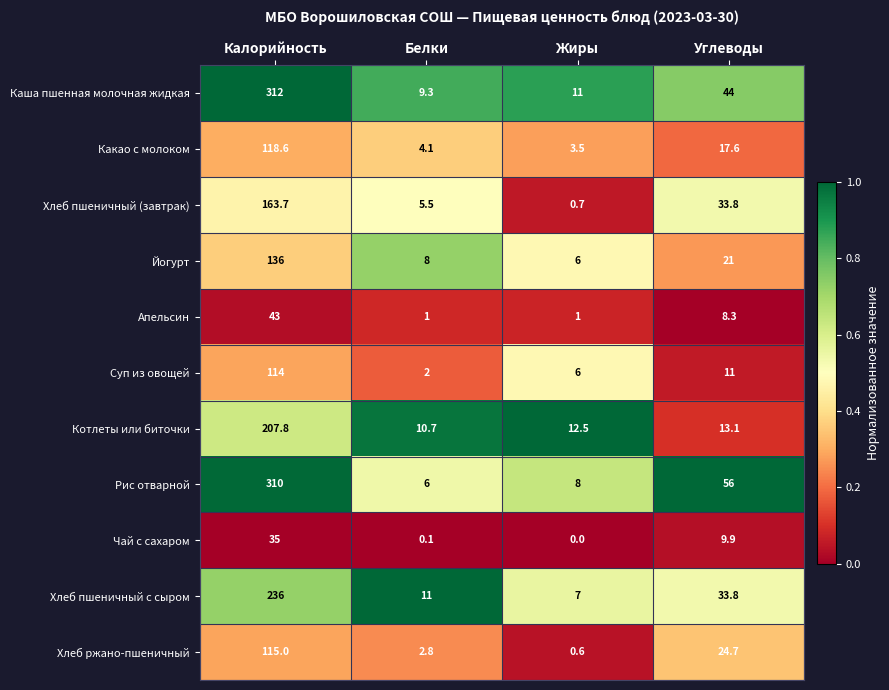

List the labels in order of Йогурт value, smallest first.

Жиры, Белки, Углеводы, Калорийность